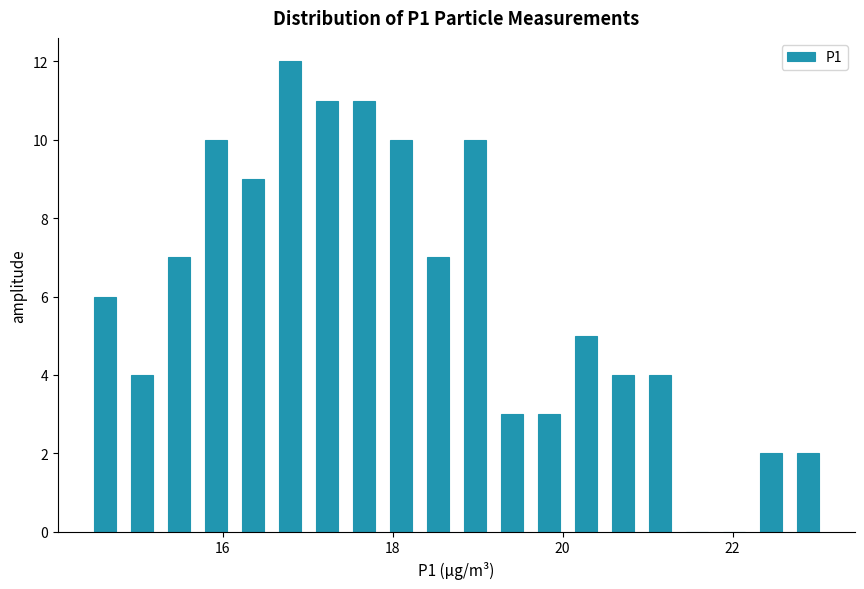

Read against the x-axis, roughly where is the centre of the tallest bar?

16.8